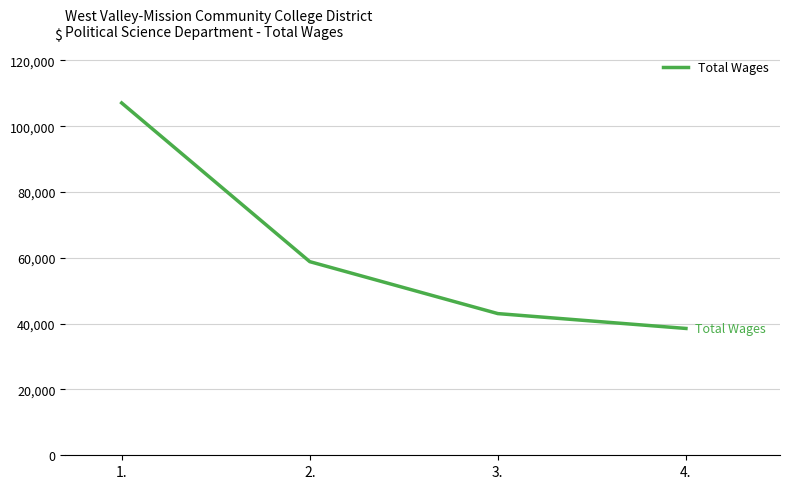

List the labels in order of value, largest first.

1., 2., 3., 4.